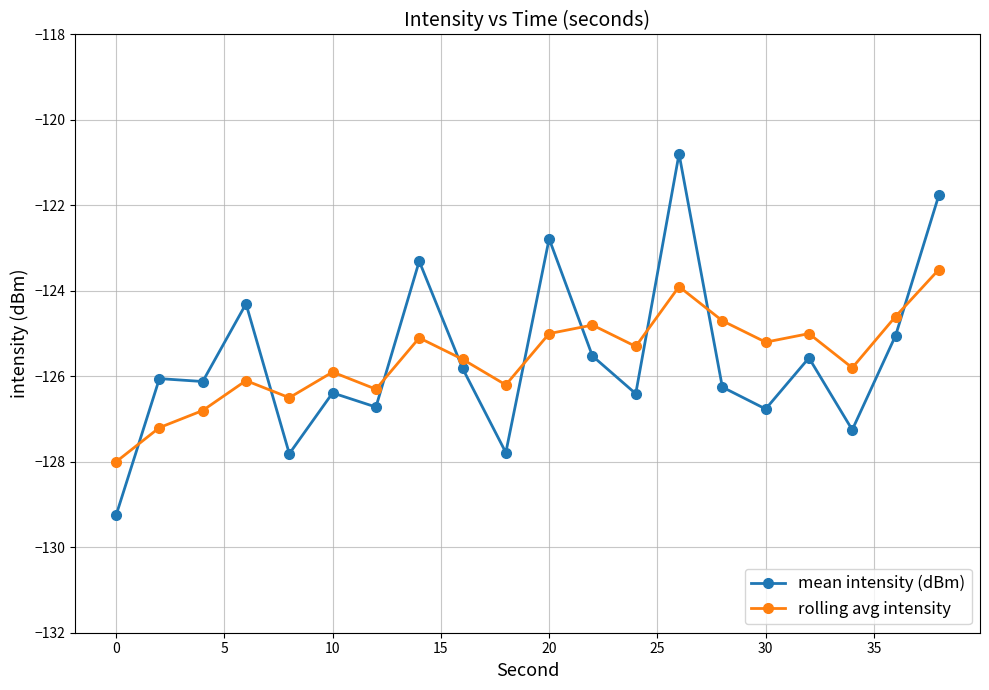

Which series has the widest spread of values?

mean intensity (dBm)